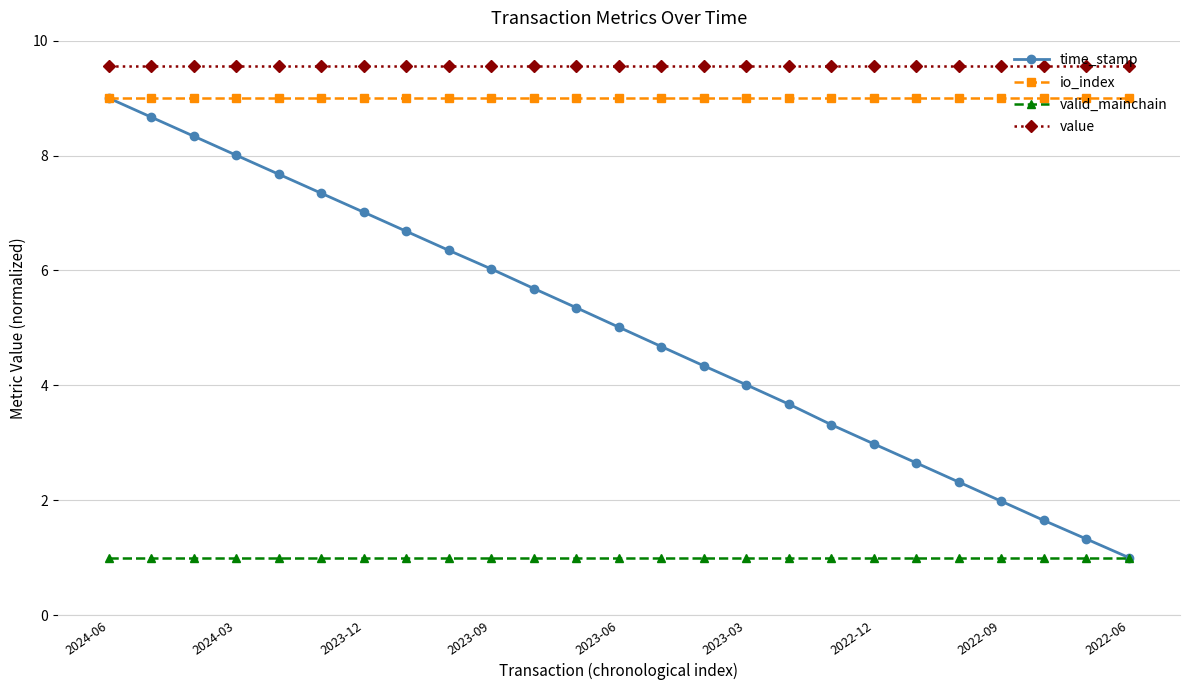

What is the maximum value shown in the chart?

9.6